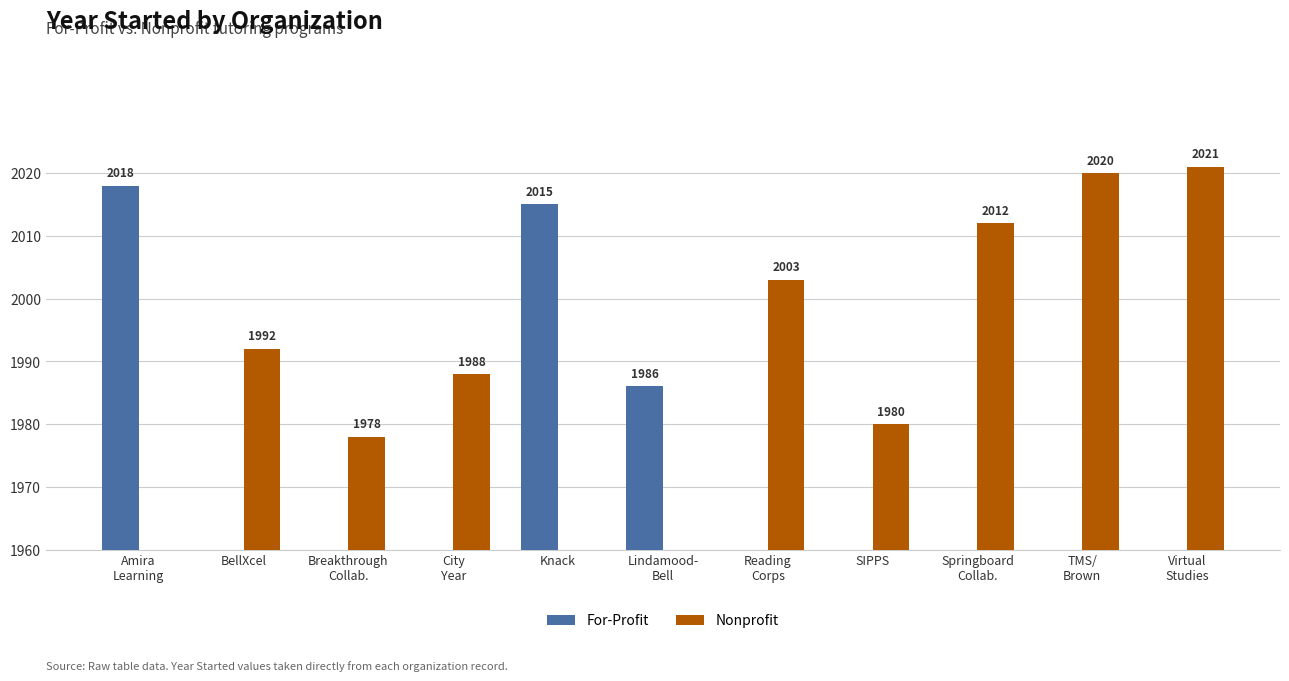

How many bars are there in total?

22